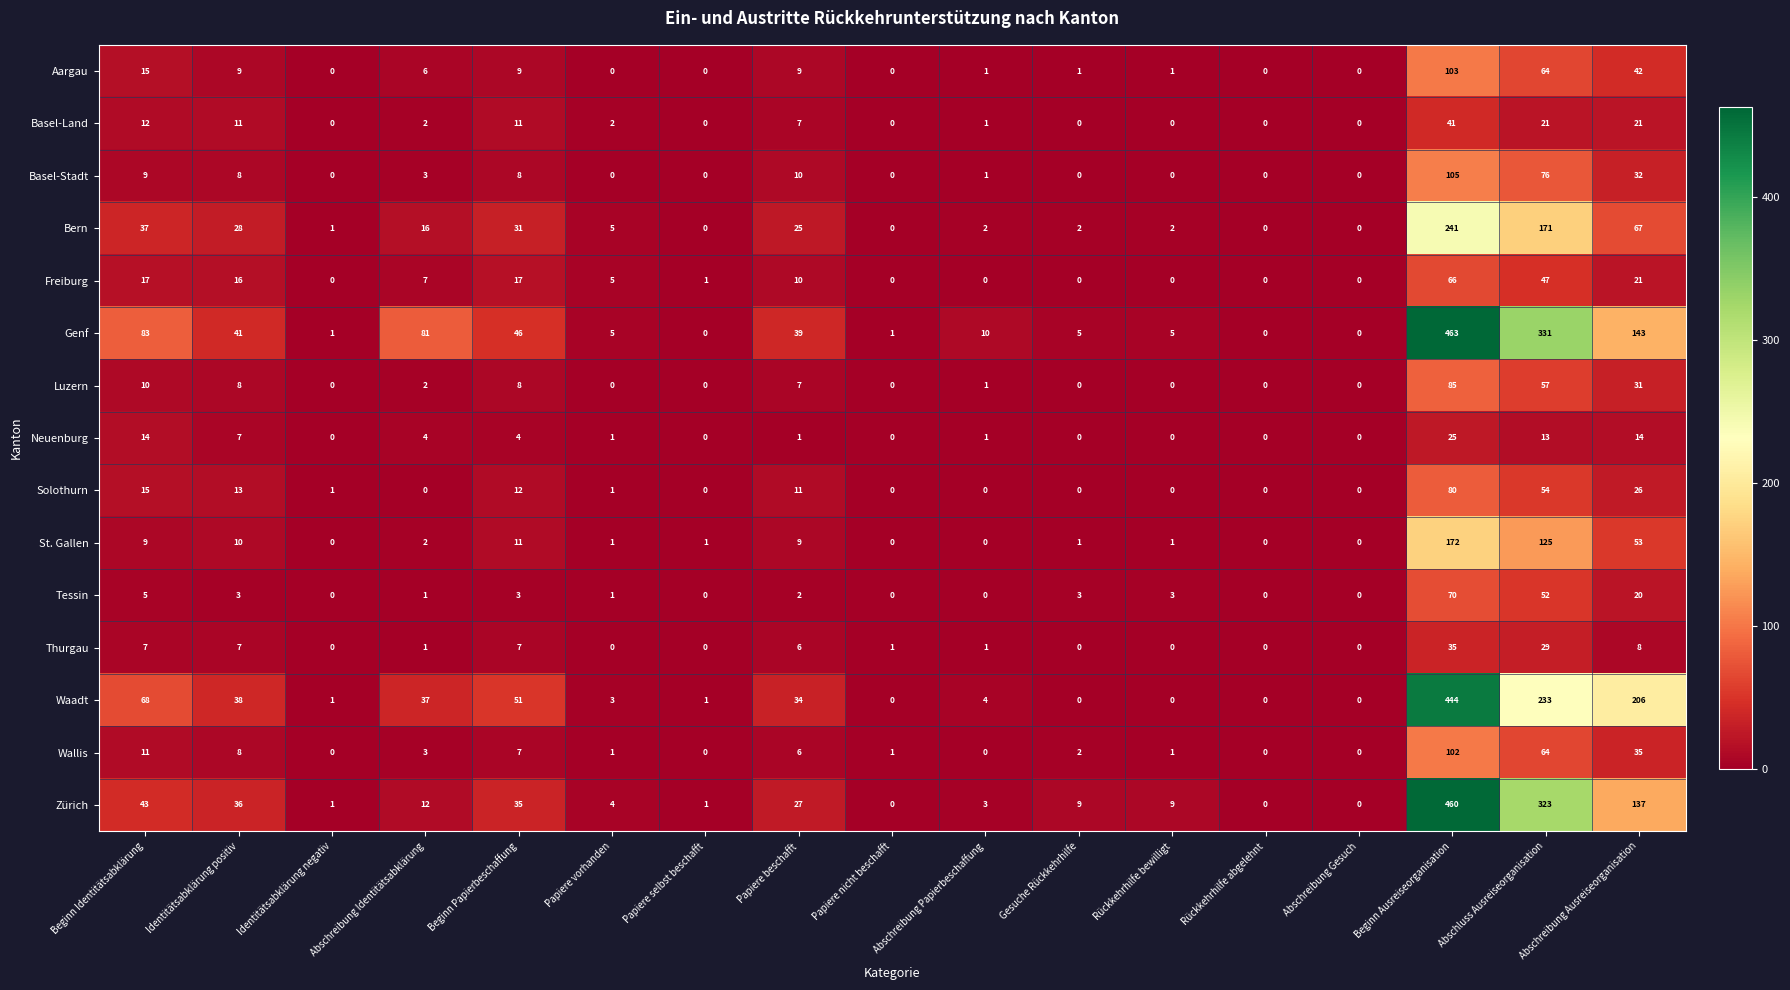

Which series has the largest total across all categories?

Genf